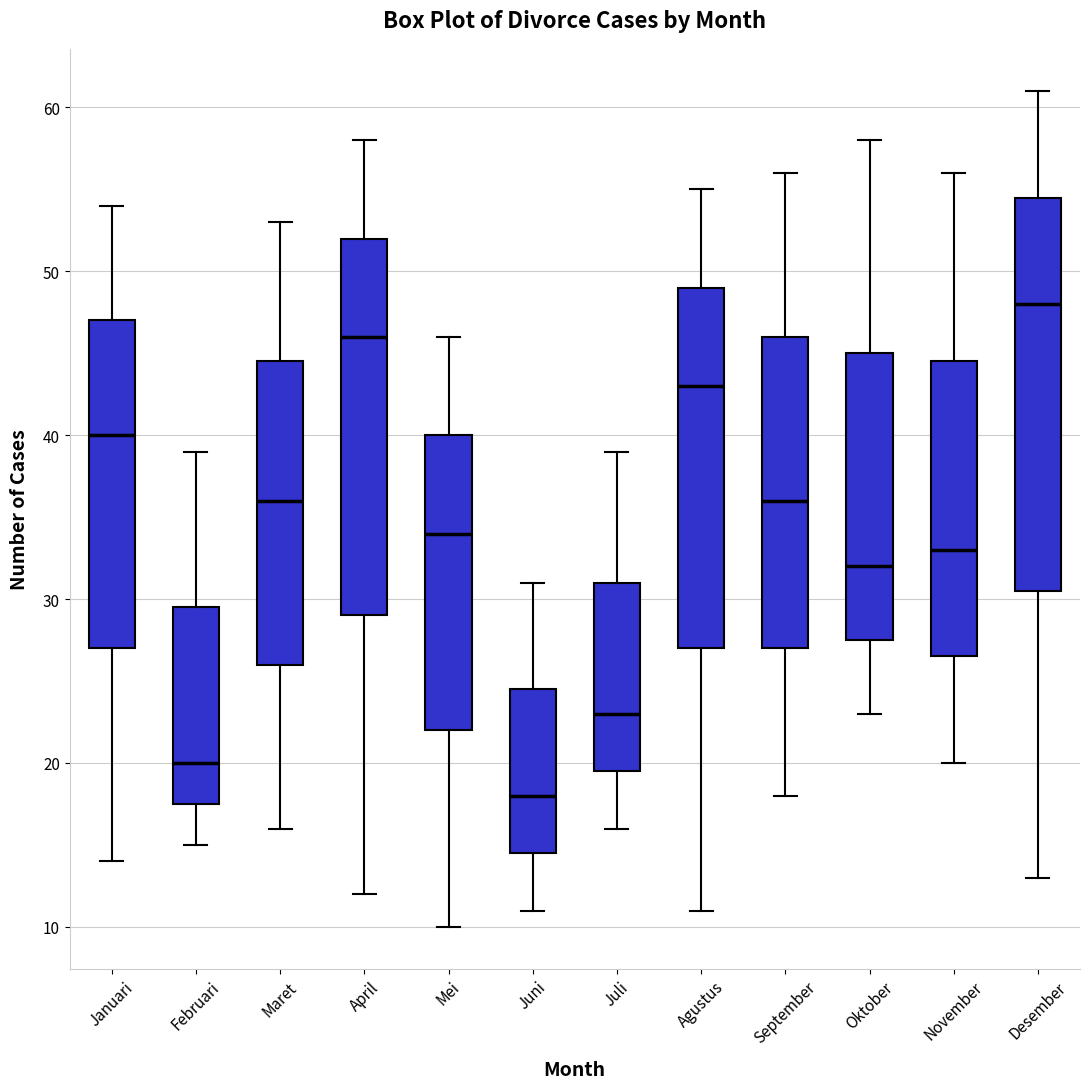

Reading left to right, read every box against the y-axis: the position of its median line, the range the box covers, and the ends of its whiskers. The values are not printed on the chart, so give them approximately, as read against the axis.

Januari: median 40, box 27 to 47, whiskers 14 to 54
Februari: median 20, box 18 to 30, whiskers 15 to 39
Maret: median 36, box 26 to 45, whiskers 16 to 53
April: median 46, box 29 to 52, whiskers 12 to 58
Mei: median 34, box 22 to 40, whiskers 10 to 46
Juni: median 18, box 15 to 25, whiskers 11 to 31
Juli: median 23, box 20 to 31, whiskers 16 to 39
Agustus: median 43, box 27 to 49, whiskers 11 to 55
September: median 36, box 27 to 46, whiskers 18 to 56
Oktober: median 32, box 28 to 45, whiskers 23 to 58
November: median 33, box 27 to 45, whiskers 20 to 56
Desember: median 48, box 31 to 55, whiskers 13 to 61